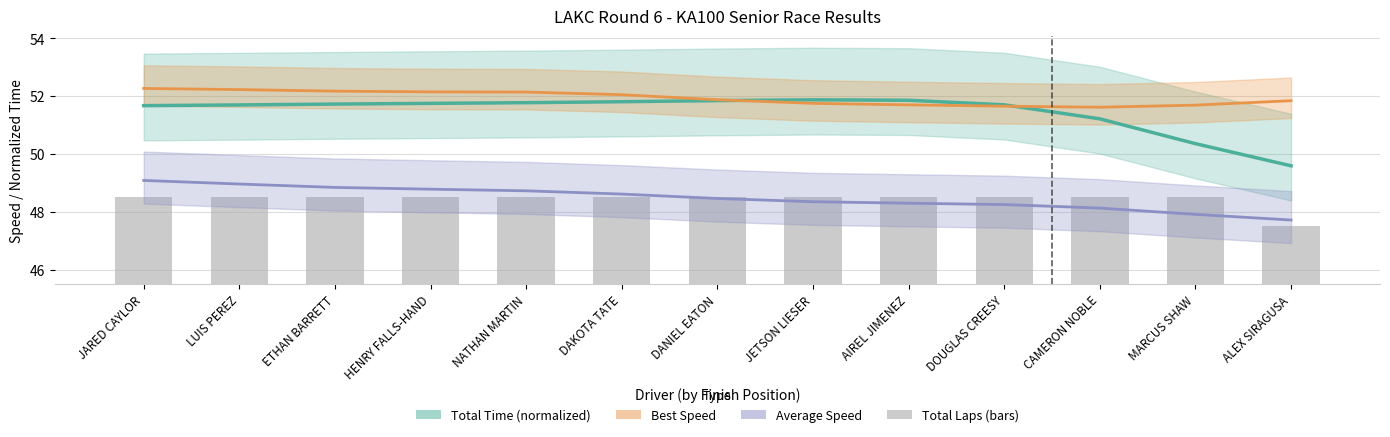

Reading left to right, transcribe all the data shown in this chart.

Total Time (normalized): JARED CAYLOR=51.7	LUIS PEREZ=51.7	ETHAN BARRETT=51.7	HENRY FALLS-HAND=51.7	NATHAN MARTIN=51.8	DAKOTA TATE=51.8	DANIEL EATON=51.8	JETSON LIESER=51.9	AIREL JIMENEZ=51.9	DOUGLAS CREESY=51.7	CAMERON NOBLE=51.2	MARCUS SHAW=50.4	ALEX SIRAGUSA=49.6
Best Speed: JARED CAYLOR=52.3	LUIS PEREZ=52.2	ETHAN BARRETT=52.2	HENRY FALLS-HAND=52.1	NATHAN MARTIN=52.1	DAKOTA TATE=52.0	DANIEL EATON=51.9	JETSON LIESER=51.7	AIREL JIMENEZ=51.7	DOUGLAS CREESY=51.6	CAMERON NOBLE=51.6	MARCUS SHAW=51.7	ALEX SIRAGUSA=51.8
Average Speed: JARED CAYLOR=49.1	LUIS PEREZ=49.0	ETHAN BARRETT=48.8	HENRY FALLS-HAND=48.8	NATHAN MARTIN=48.7	DAKOTA TATE=48.6	DANIEL EATON=48.5	JETSON LIESER=48.3	AIREL JIMENEZ=48.3	DOUGLAS CREESY=48.2	CAMERON NOBLE=48.1	MARCUS SHAW=47.9	ALEX SIRAGUSA=47.7
Total Laps (bars): JARED CAYLOR=3.0	LUIS PEREZ=3.0	ETHAN BARRETT=3.0	HENRY FALLS-HAND=3.0	NATHAN MARTIN=3.0	DAKOTA TATE=3.0	DANIEL EATON=3.0	JETSON LIESER=3.0	AIREL JIMENEZ=3.0	DOUGLAS CREESY=3.0	CAMERON NOBLE=3.0	MARCUS SHAW=3.0	ALEX SIRAGUSA=2.0